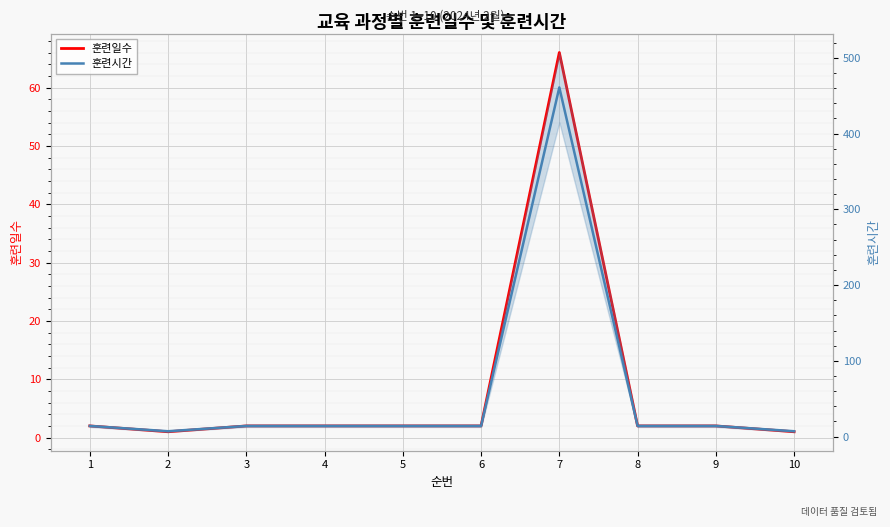

Which series has the largest total across all categories?

훈련시간